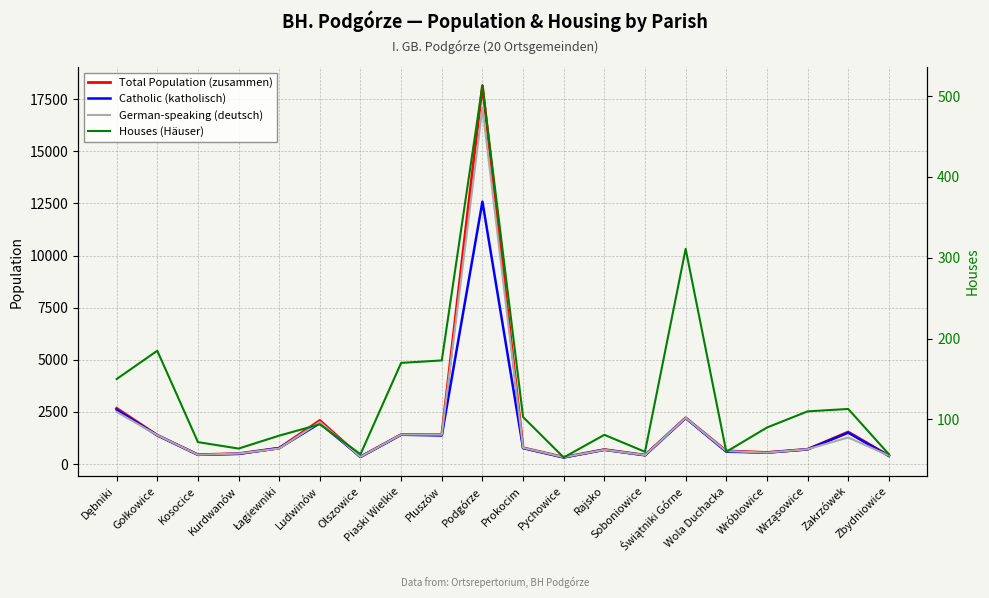

Reading left to right, what are all the values shown in this chart?

Total Population (zusammen): 2672	1381	444	498	761	2089	341	1413	1408	18155	778	325	692	425	2212	629	552	707	1534	400
Catholic (katholisch): 2606	1374	444	482	761	1958	341	1403	1366	12586	759	312	678	419	2206	589	544	701	1500	385
German-speaking (deutsch): 2497	1381	444	498	743	2014	341	1413	1403	17092	776	325	680	425	2212	619	544	707	1270	400
Houses (Häuser): 150	185	72	64	80	94	57	170	173	513	103	53	81	60	311	60	90	110	113	57